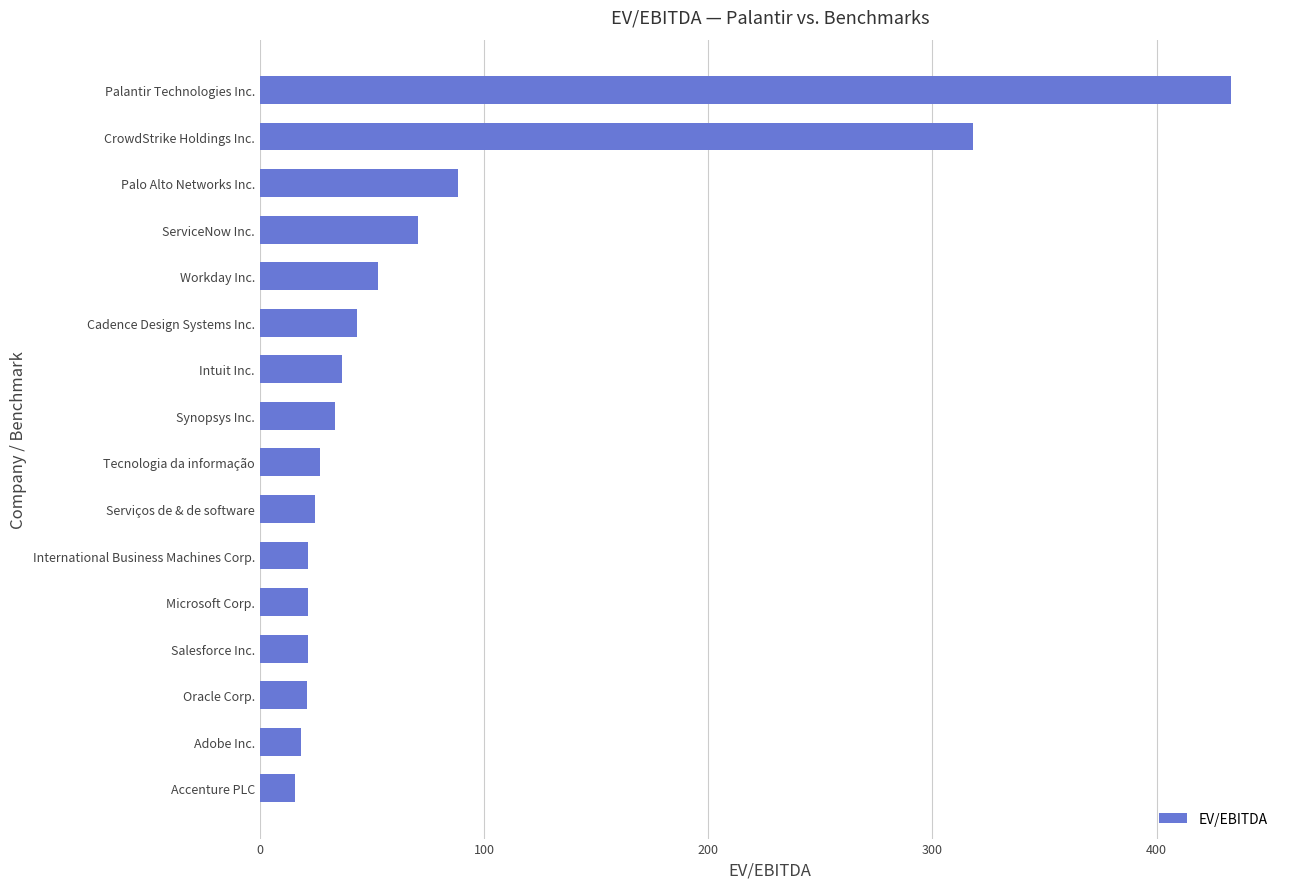

What is the smallest value displayed?

15.9